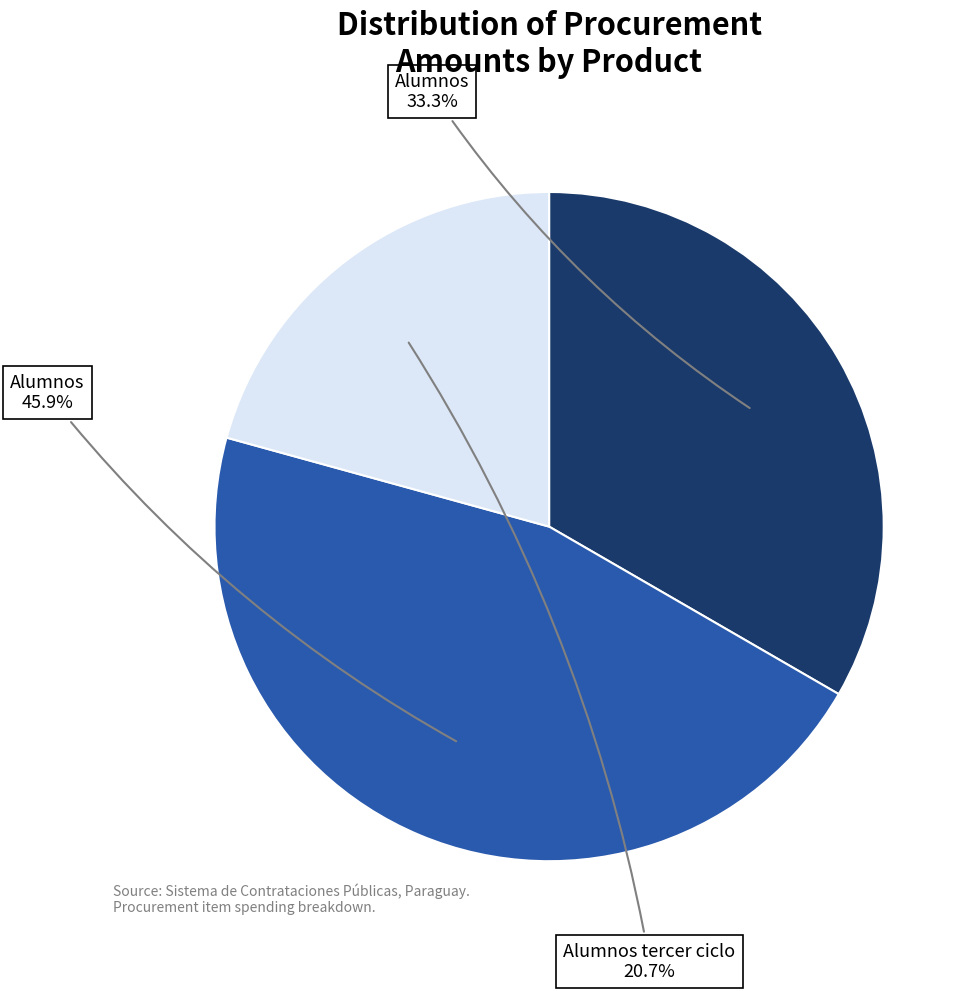

Is there any slice that represents more than half of the pie?

No